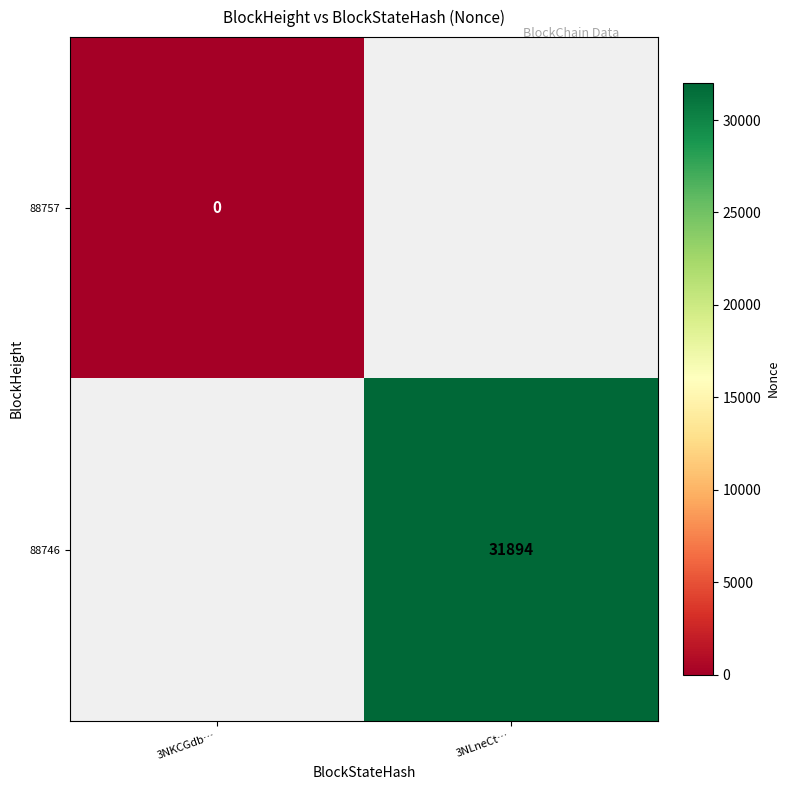

Is the value of 88757 at 3NKCGdb… greater than the value of 88746 at 3NLneCt…?

No